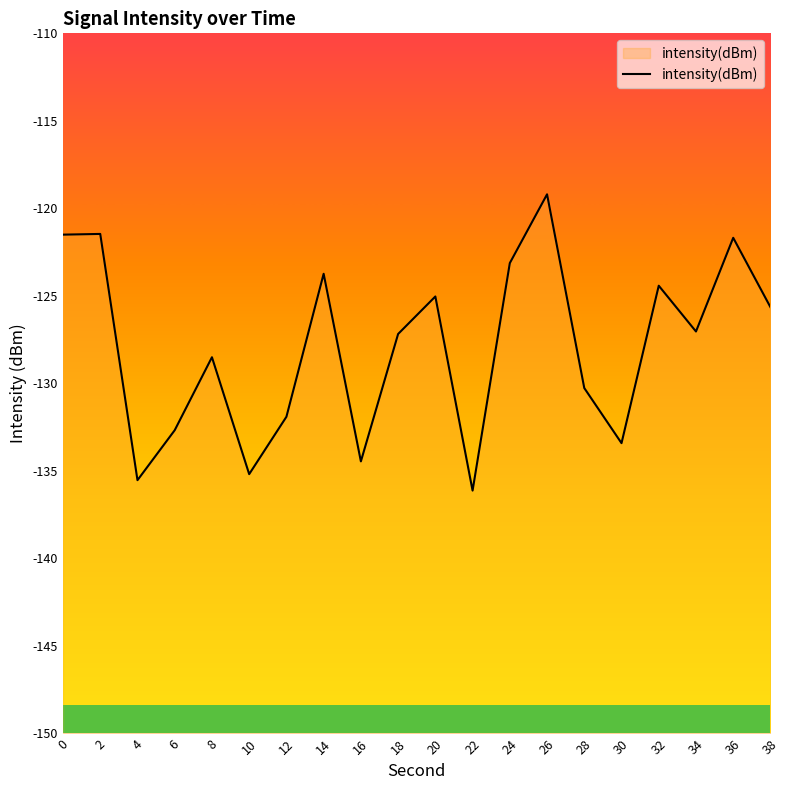

Which has a higher value, 28 or 4?

28